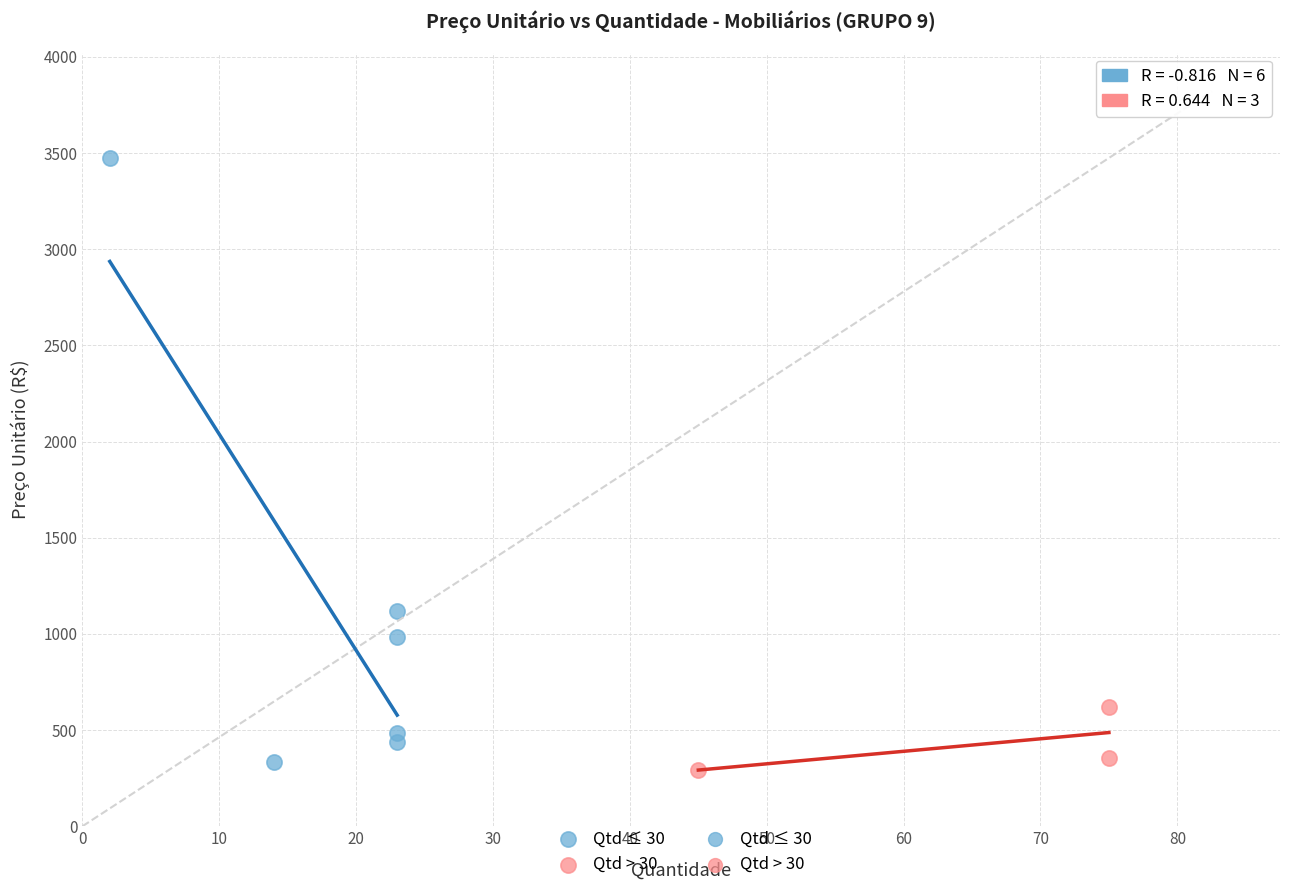

Which series reaches the minimum Y coordinate?

Qtd > 30